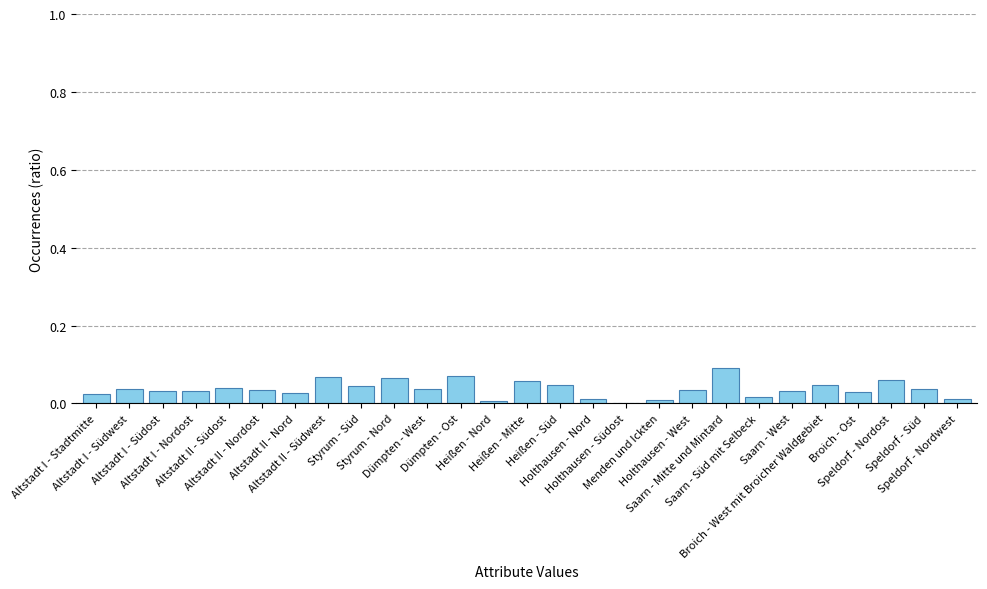

Are the bars horizontal?

No